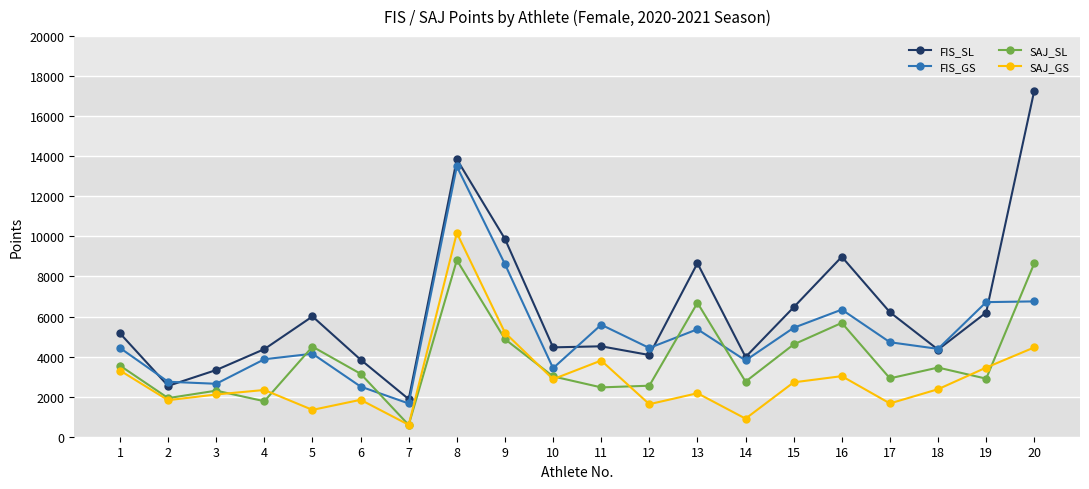

At which category does the chart reach its minimum across all series?

7